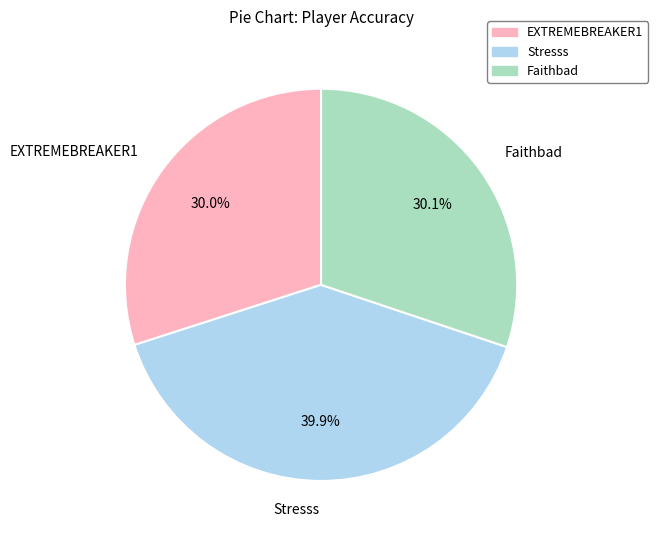

Between Stresss and EXTREMEBREAKER1, which is larger?

Stresss